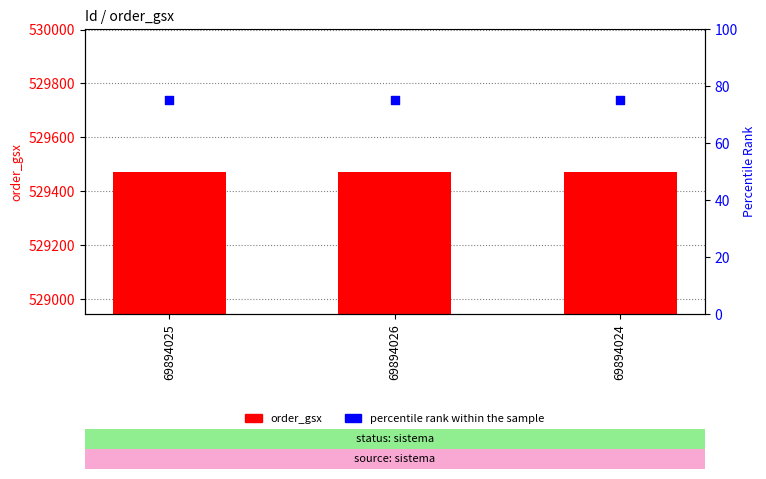

Is the value of percentile rank within the sample at 69894024 greater than the value of order_gsx at 69894026?

No